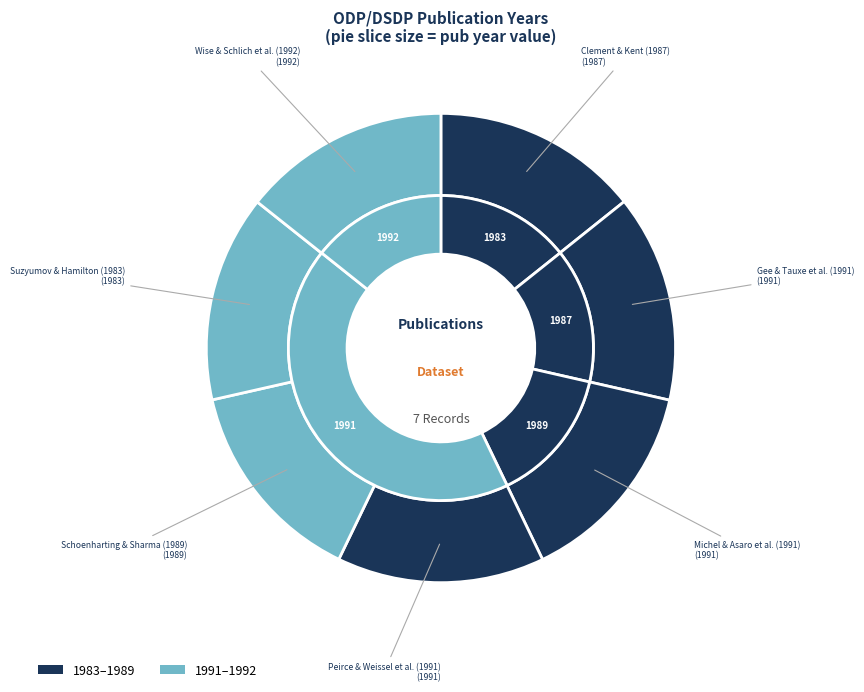

To the nearest percent, what is the average slice percentage?

14%